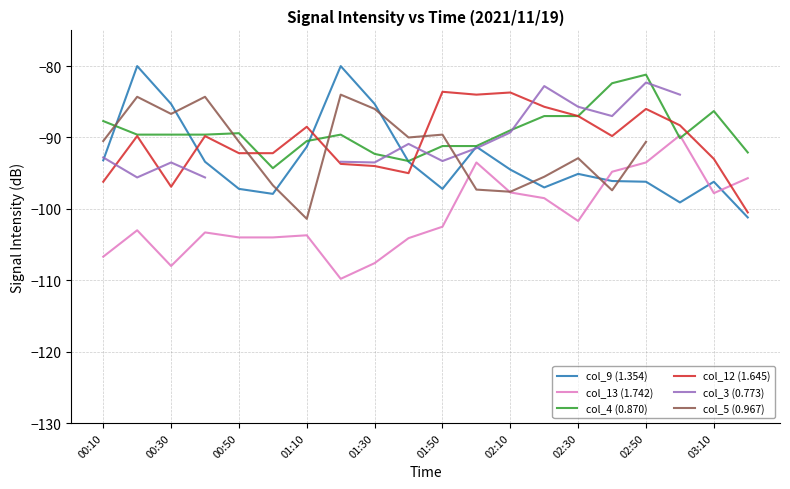

Does the chart display data point markers on the line(s)?

No